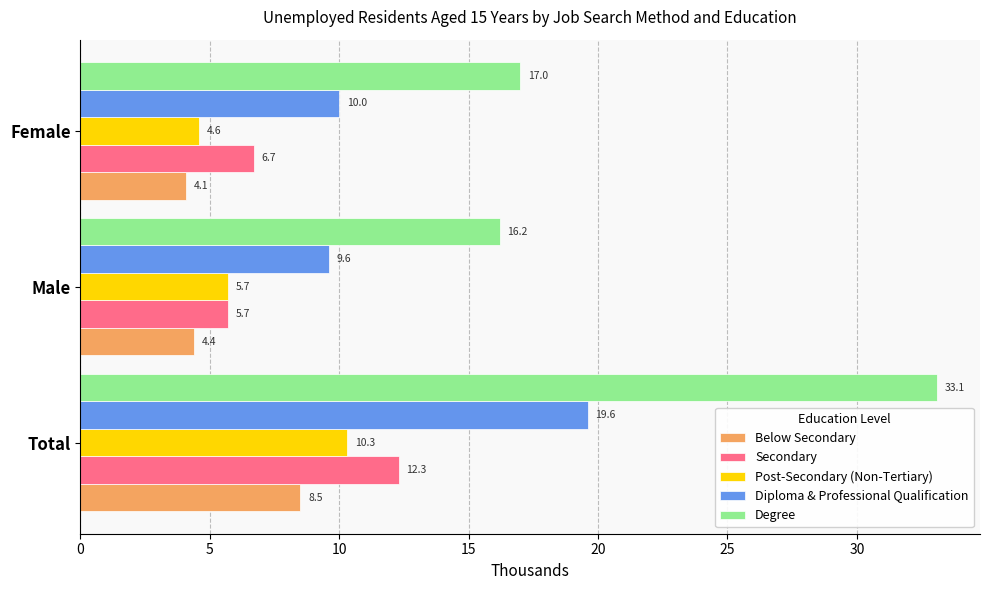

How many series are shown in this chart?

5